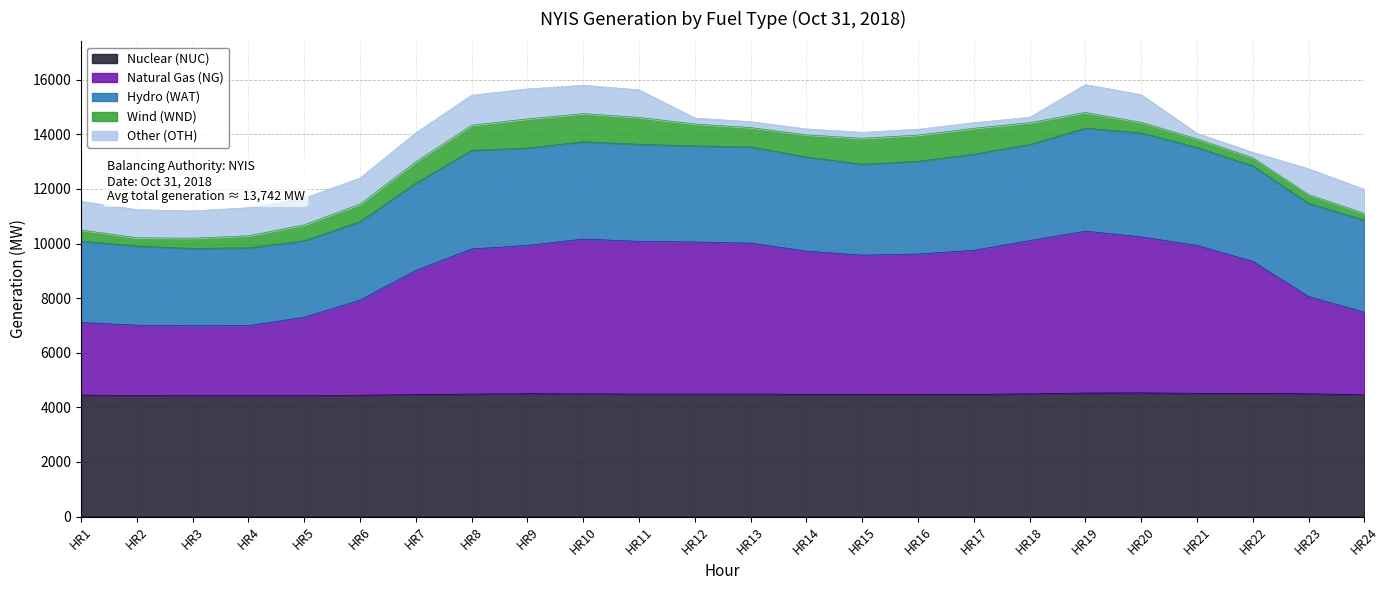

Reading right to left, what are all the values shown in this chart?

Nuclear (NUC): 4459	4498	4509	4514	4529	4525	4495	4476	4477	4477	4478	4487	4486	4484	4497	4501	4487	4467	4446	4424	4426	4425	4434	4449
Natural Gas (NG): 3024	3558	4834	5414	5714	5926	5612	5275	5139	5096	5243	5528	5569	5595	5666	5428	5313	4549	3480	2877	2568	2563	2575	2660
Hydro (WAT): 3373	3412	3495	3587	3804	3774	3515	3520	3395	3329	3445	3522	3519	3554	3562	3564	3611	3193	2874	2800	2848	2831	2899	2979
Wind (WND): 247	323	299	317	389	573	801	949	959	951	812	708	801	983	1030	1069	918	782	641	581	441	375	302	407
Other (OTH): 880	944	200	198	1013	1022	198	204	214	218	217	216	218	1013	1039	1098	1103	1063	958	977	1027	1001	1029	1049